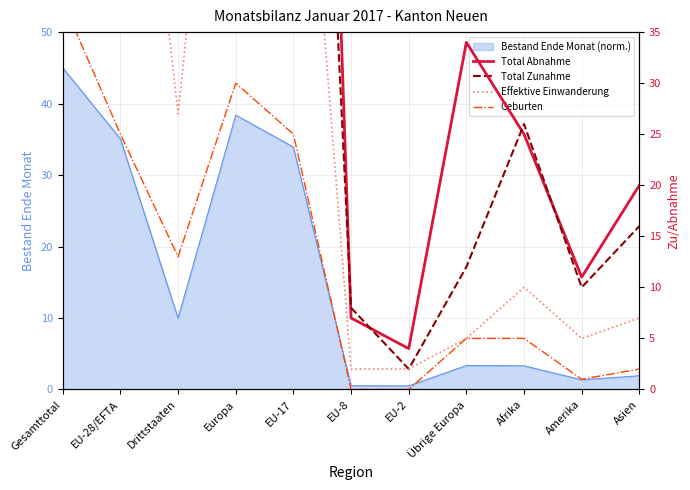

True or false: Total Abnahme and Geburten intersect in this chart.

False